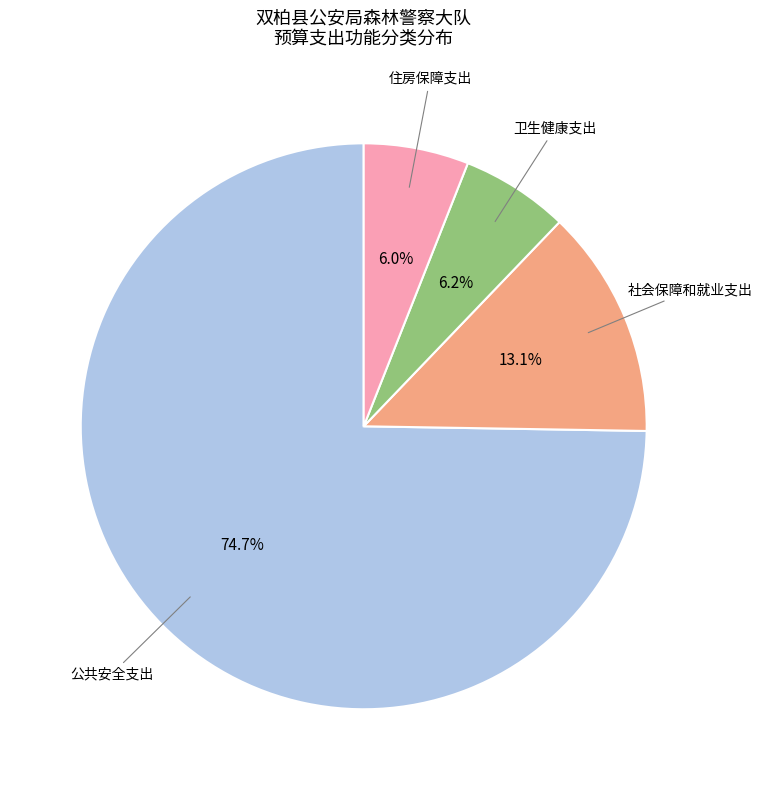

Does any single category account for the majority?

Yes